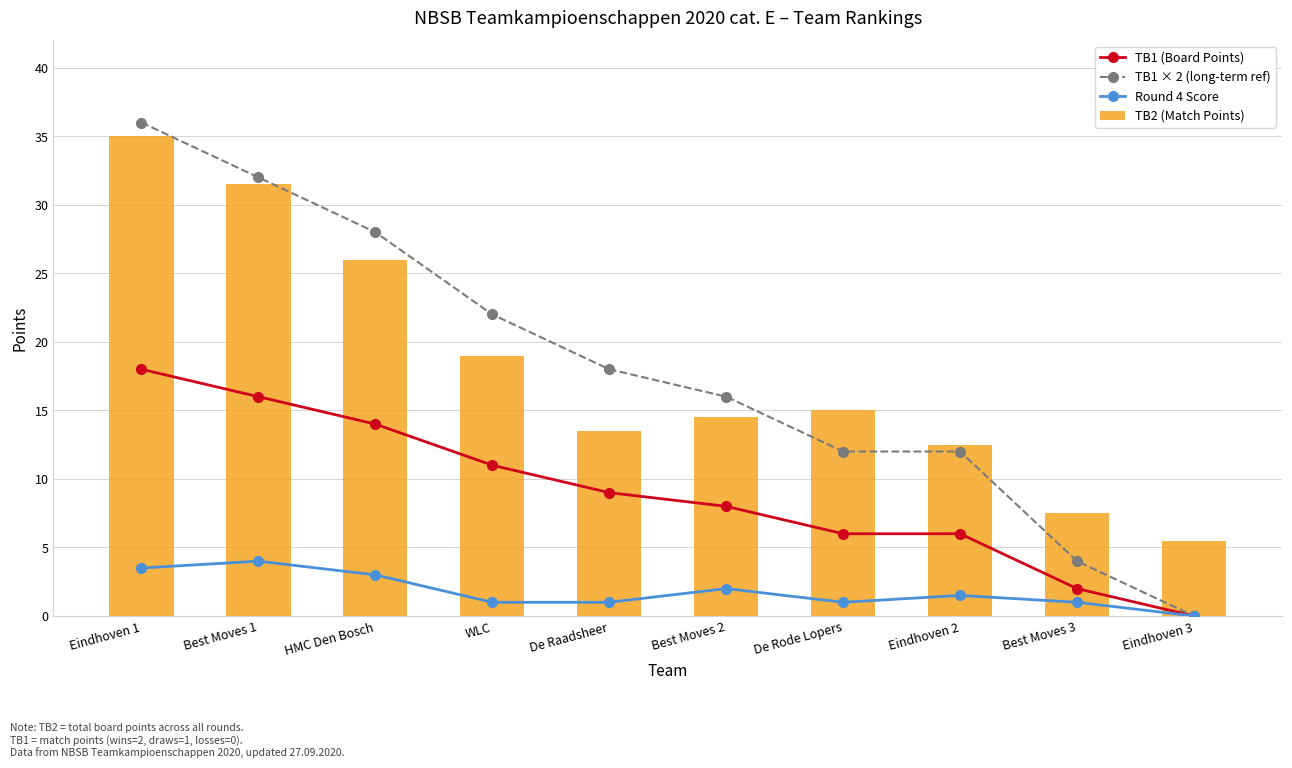

At which label is TB2 (Match Points) closest to 20?

WLC